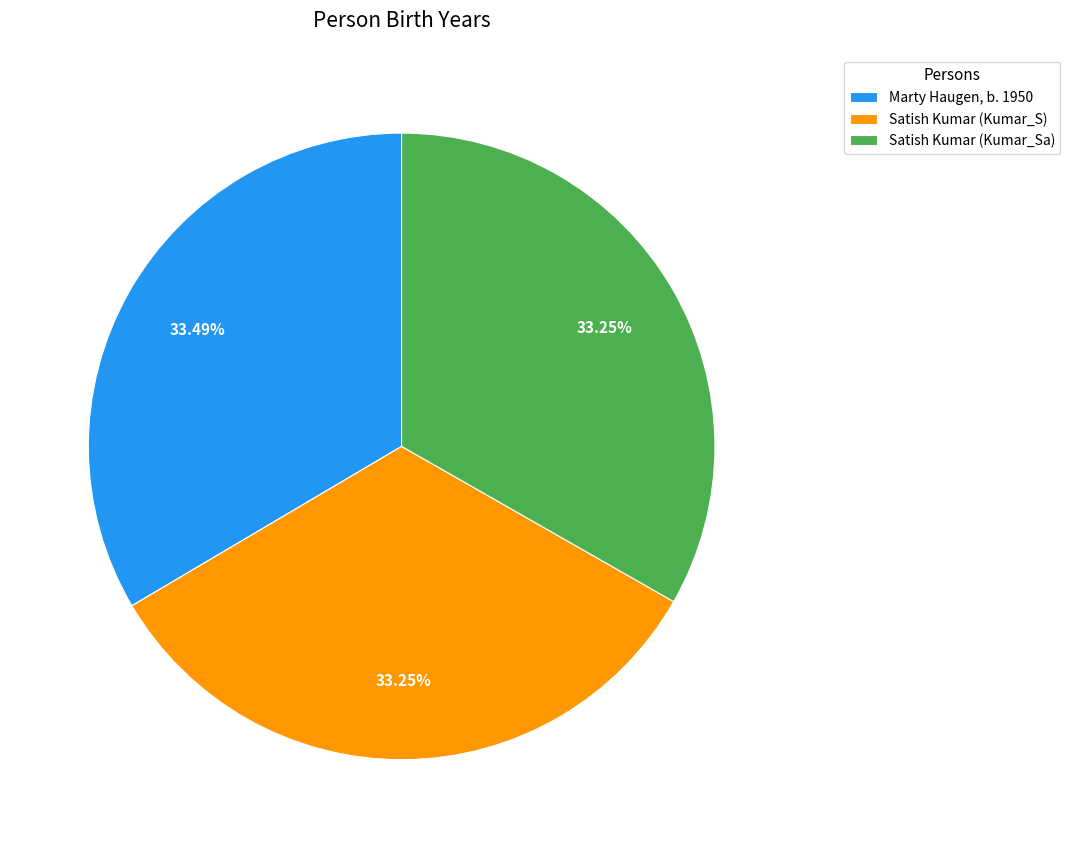

Is it true that Marty Haugen, b. 1950 is 33% of the pie?

True